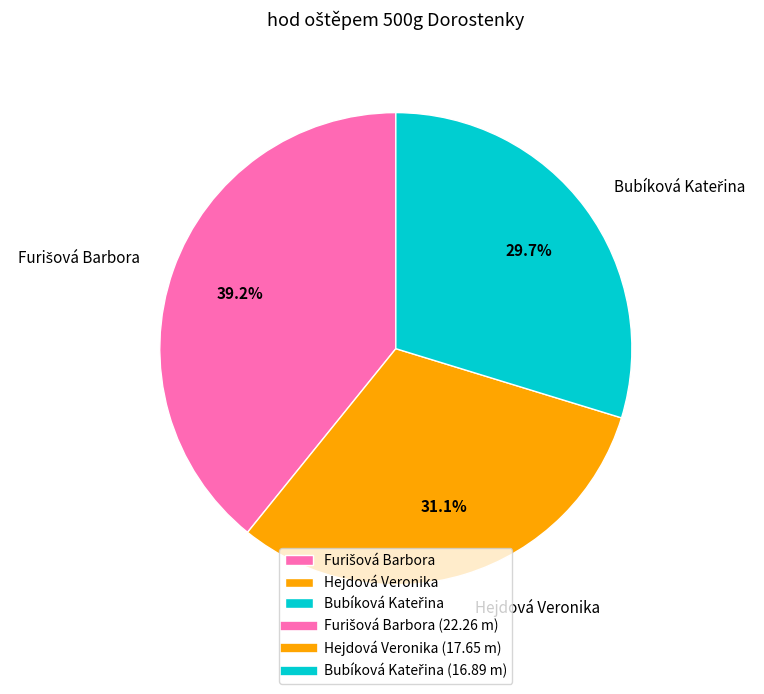

What portion of the pie excludes Hejdová Veronika?

68.9%